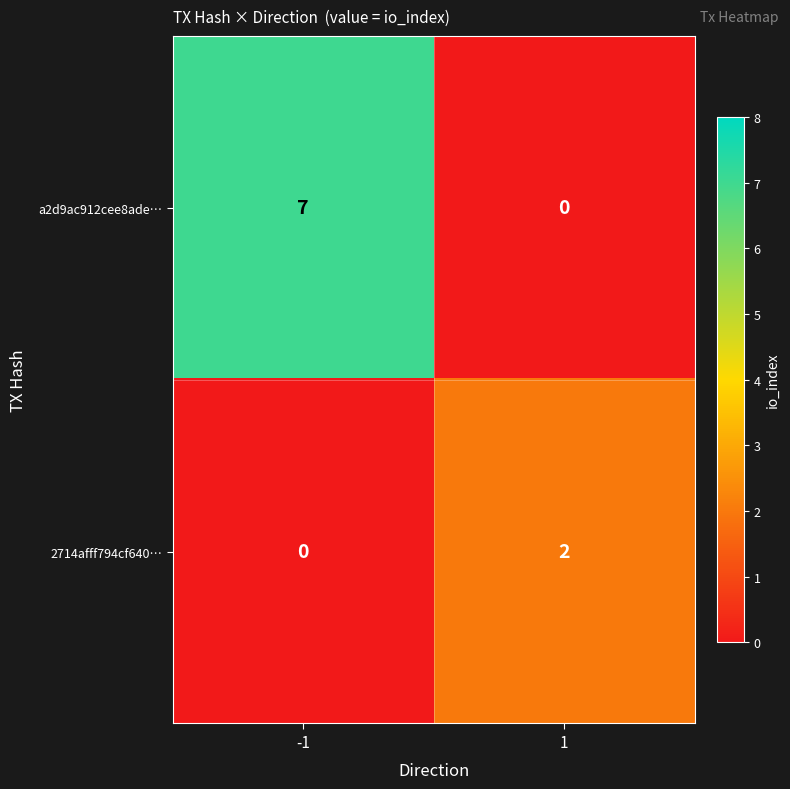

What is the sum of the a2d9ac912cee8ade… values at -1 and 1?

7